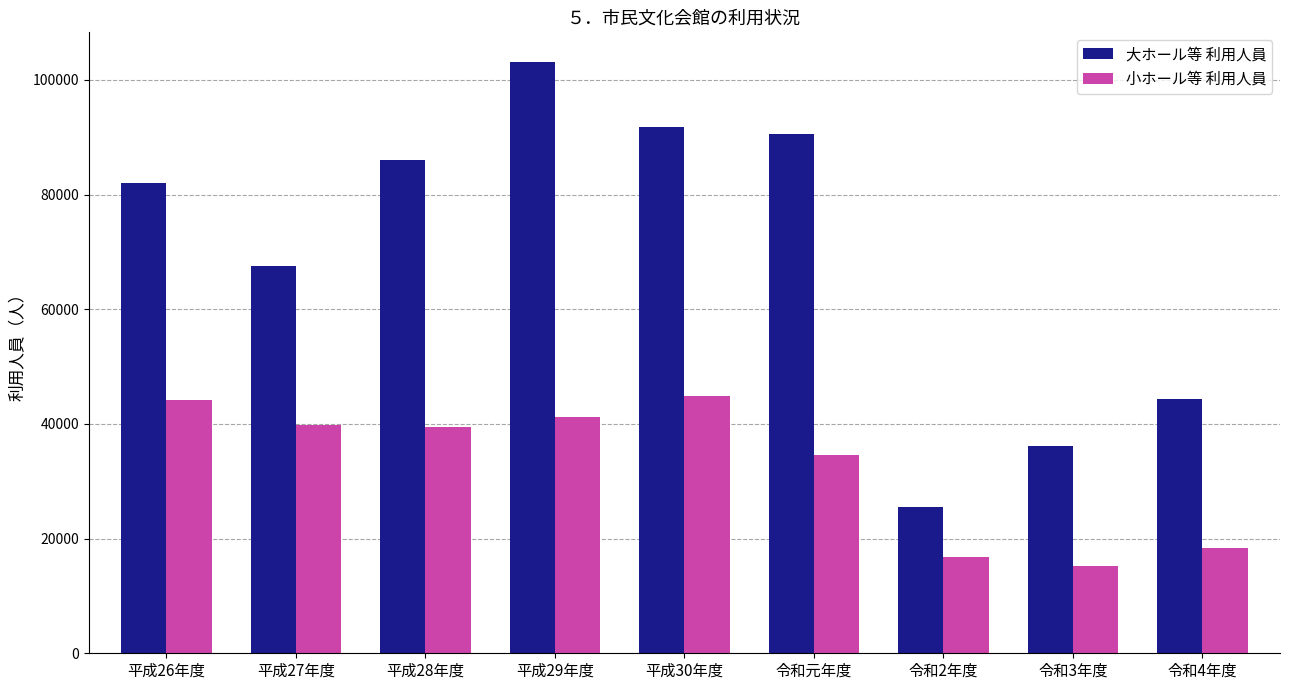

What is the total value across all series at 令和3年度?

51316